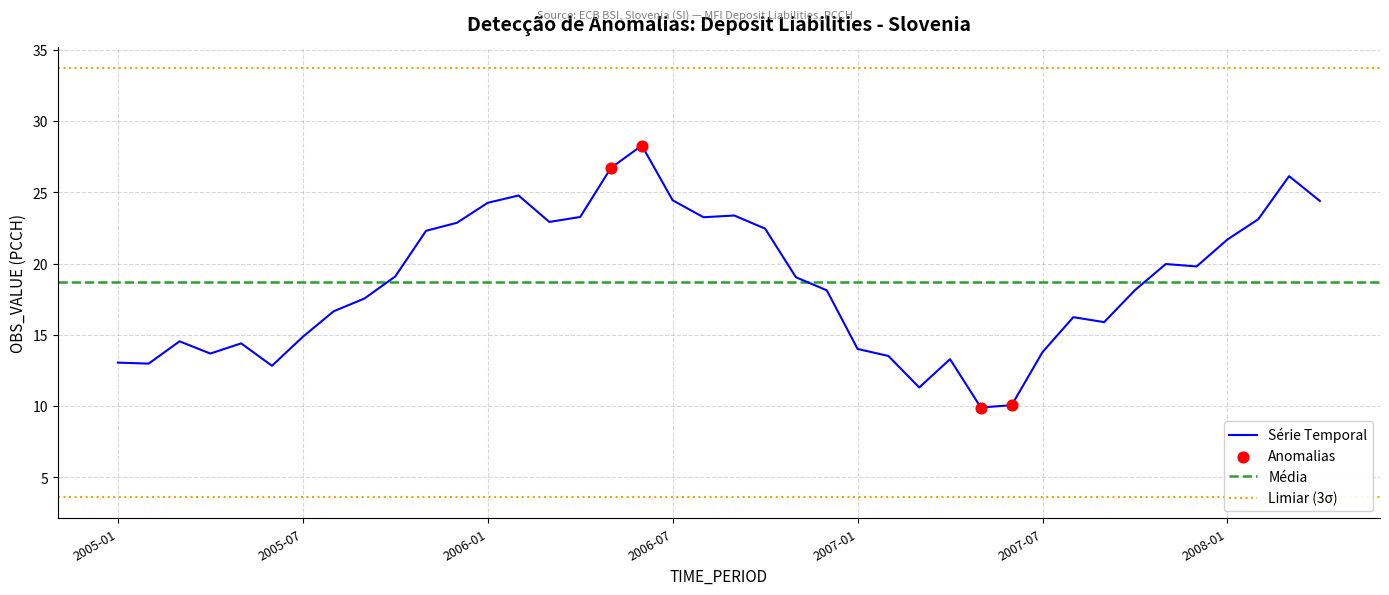

What is the ratio of the value at 2007-09 to the value at 2008-03?

0.6